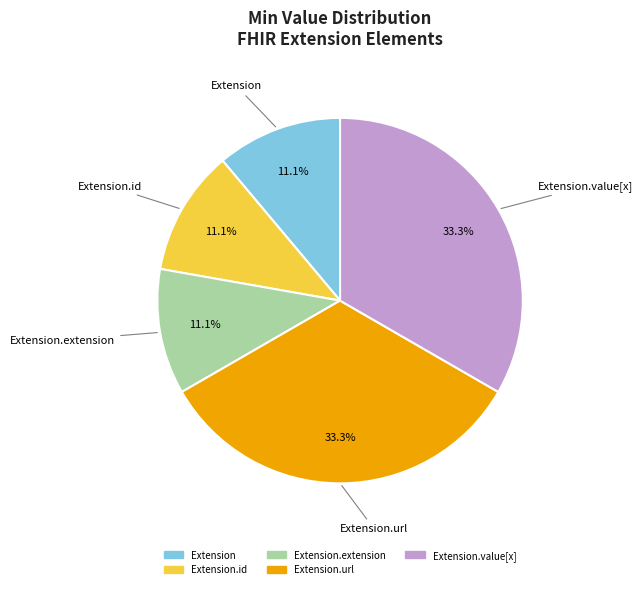

Does any single category account for the majority?

No